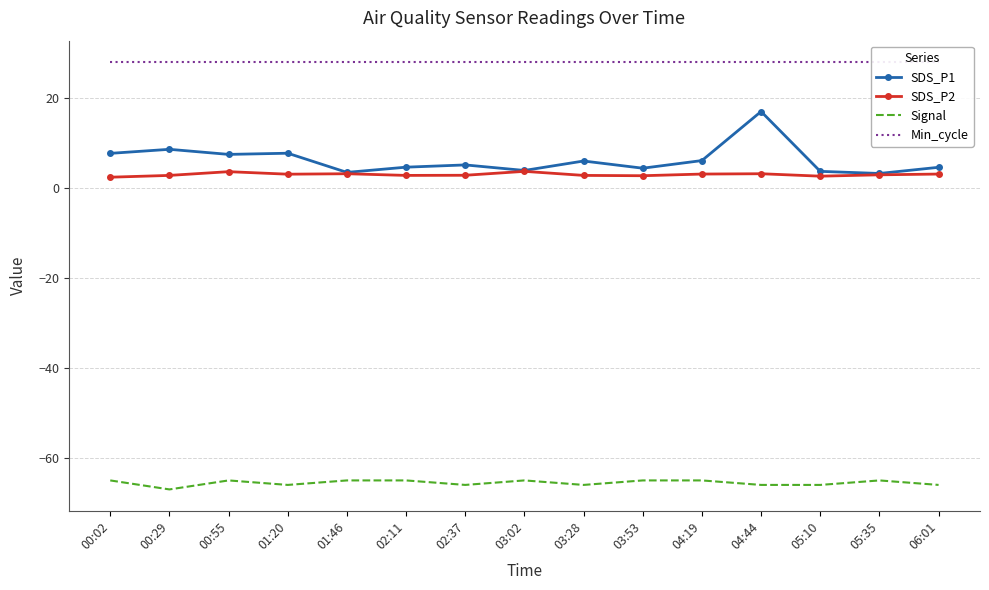

Which category has the highest value in the Signal series?

00:02